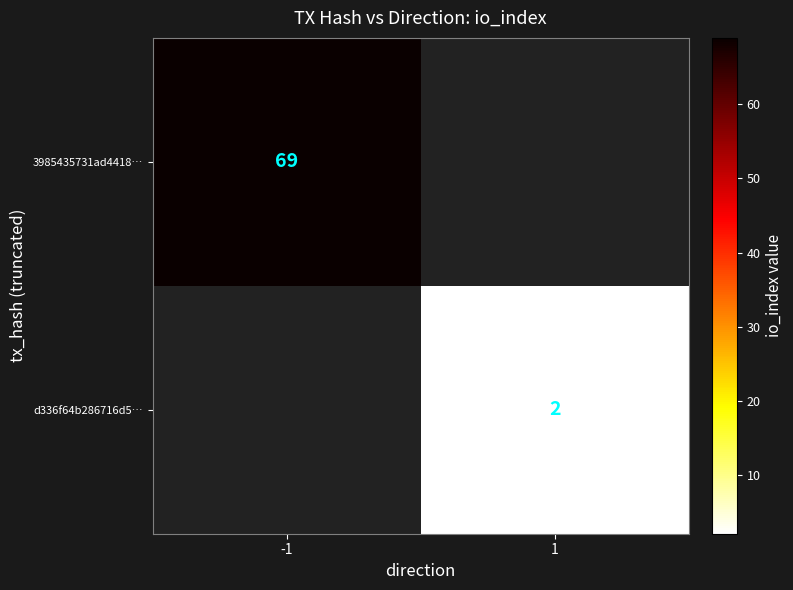

The value of 3985435731ad4418… at -1 is 110.8. True or false?

False